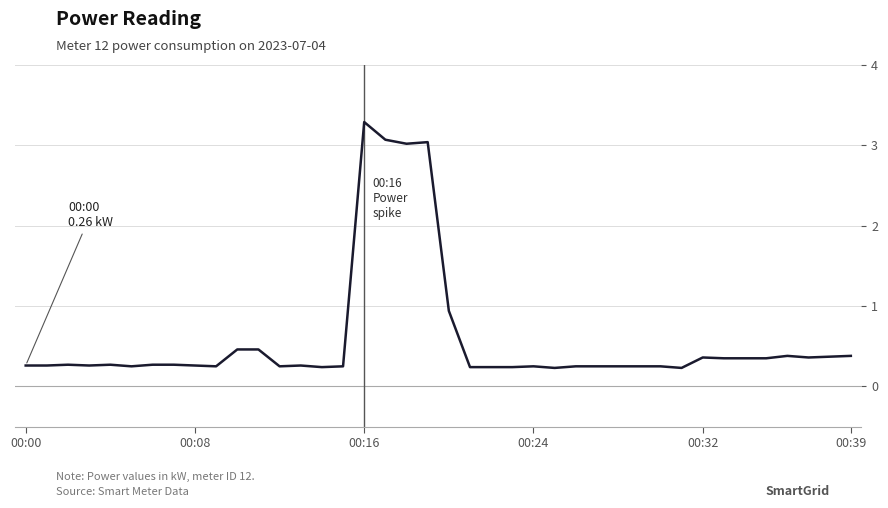

What is the maximum value shown in the chart?

3.3